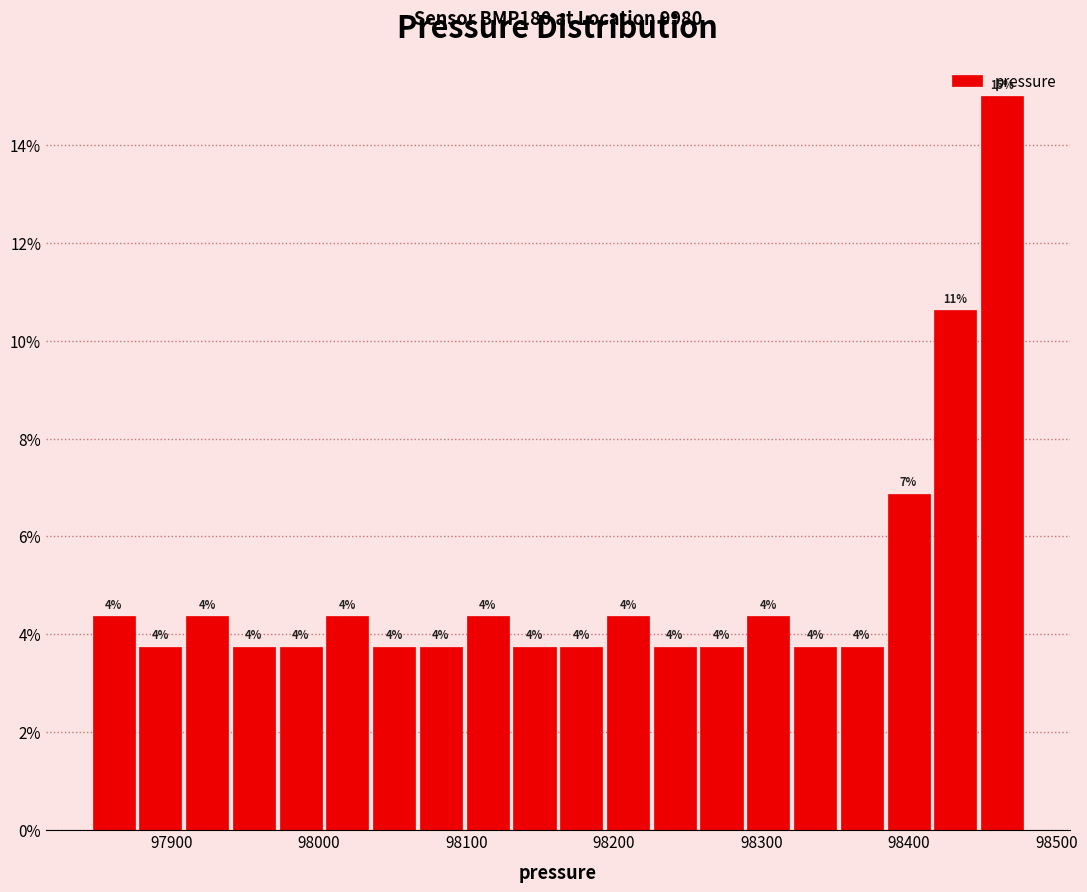

Around what value on the x-axis is the tallest bar? Give the approximate position of its centre, as read against the axis.

98460